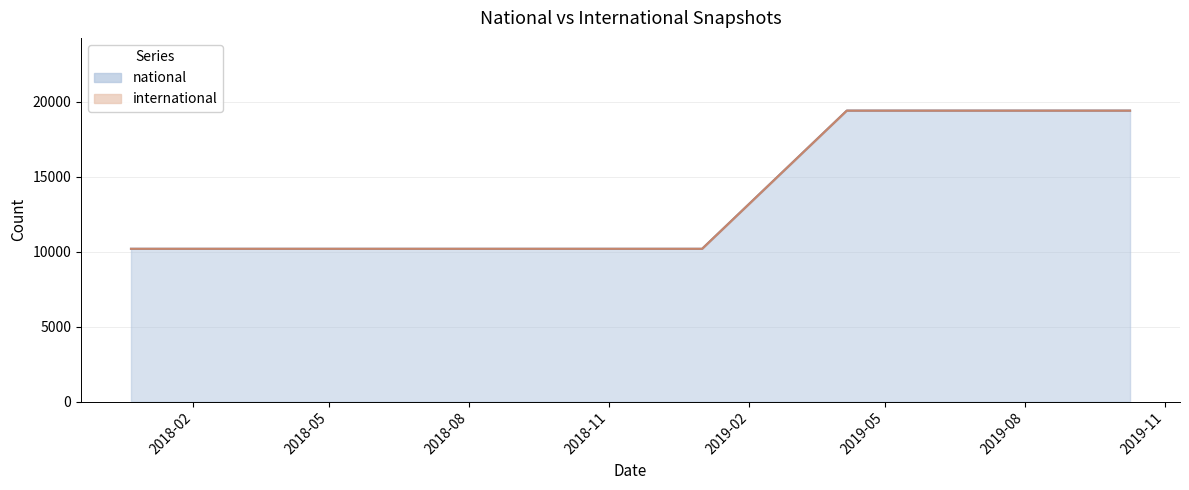

What is the minimum value for national?

10184